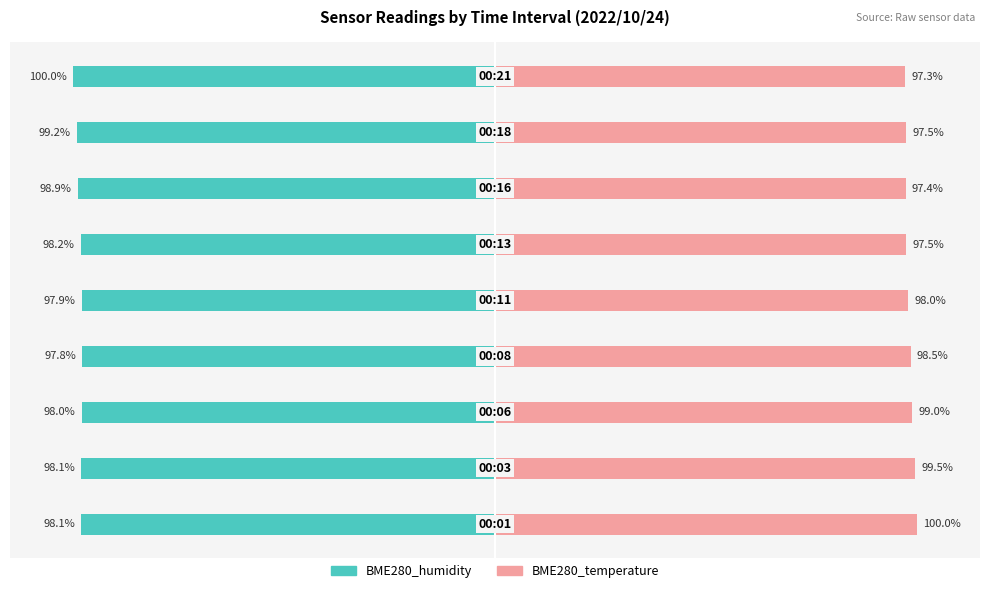

At which label does BME280_humidity reach its minimum?

8